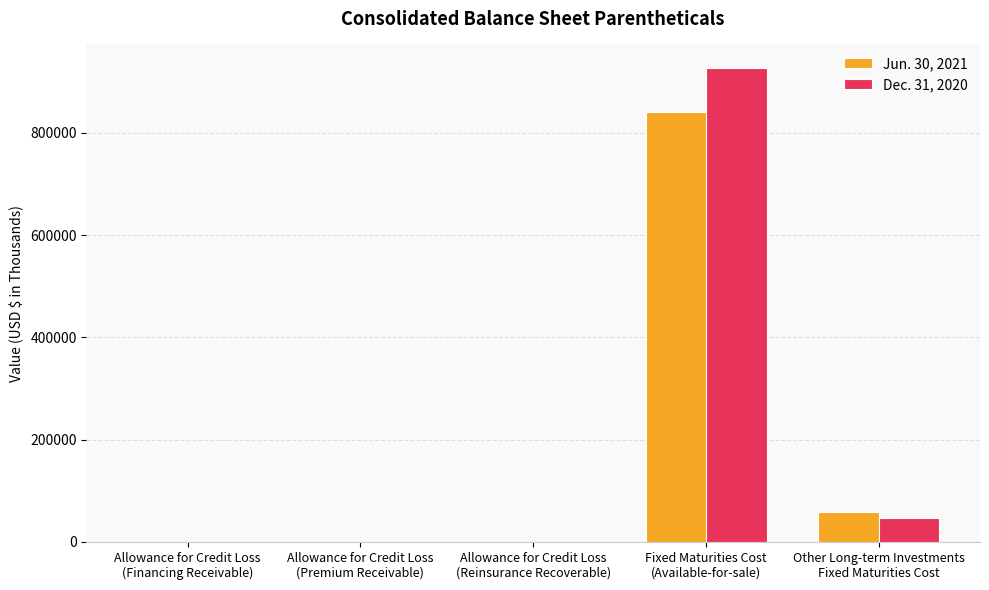

What is the maximum value shown in the chart?

926714